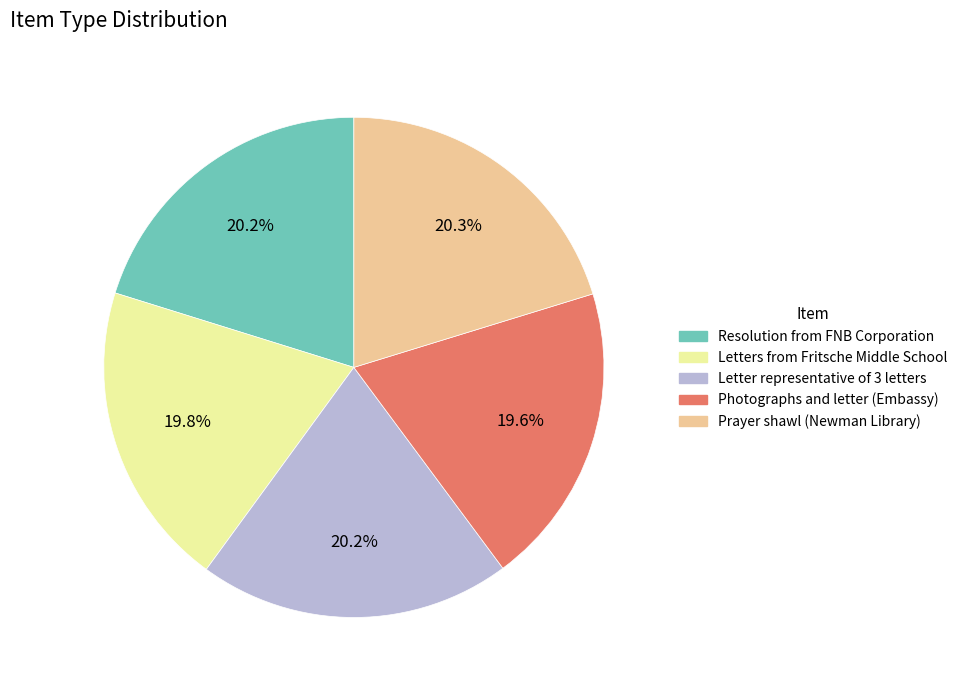

Is there any slice that represents more than half of the pie?

No